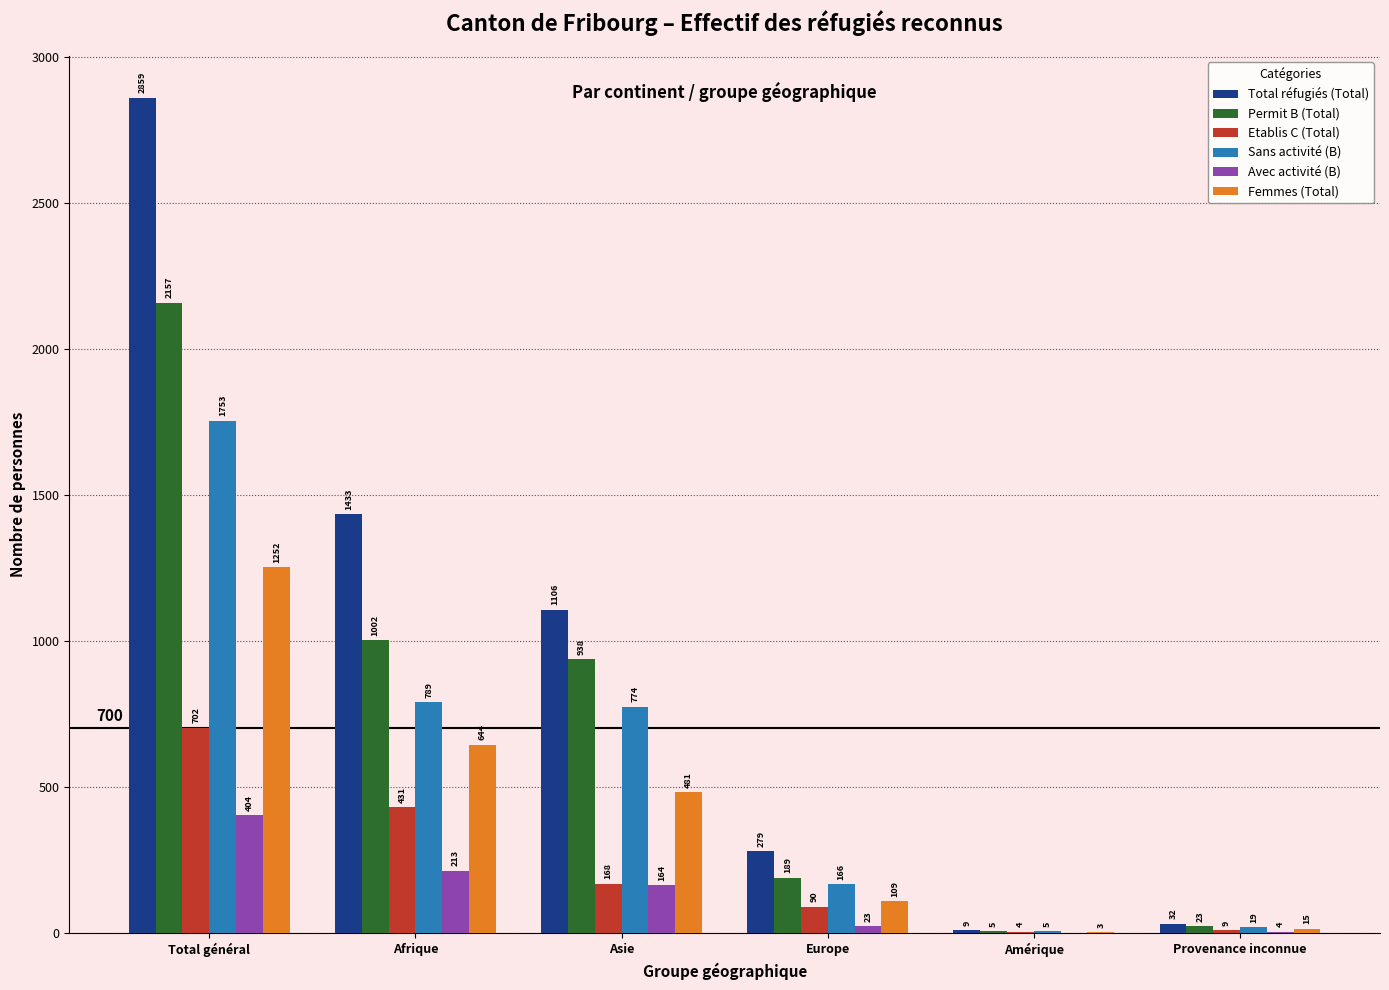

At which category is the sum across all series the highest?

Total général